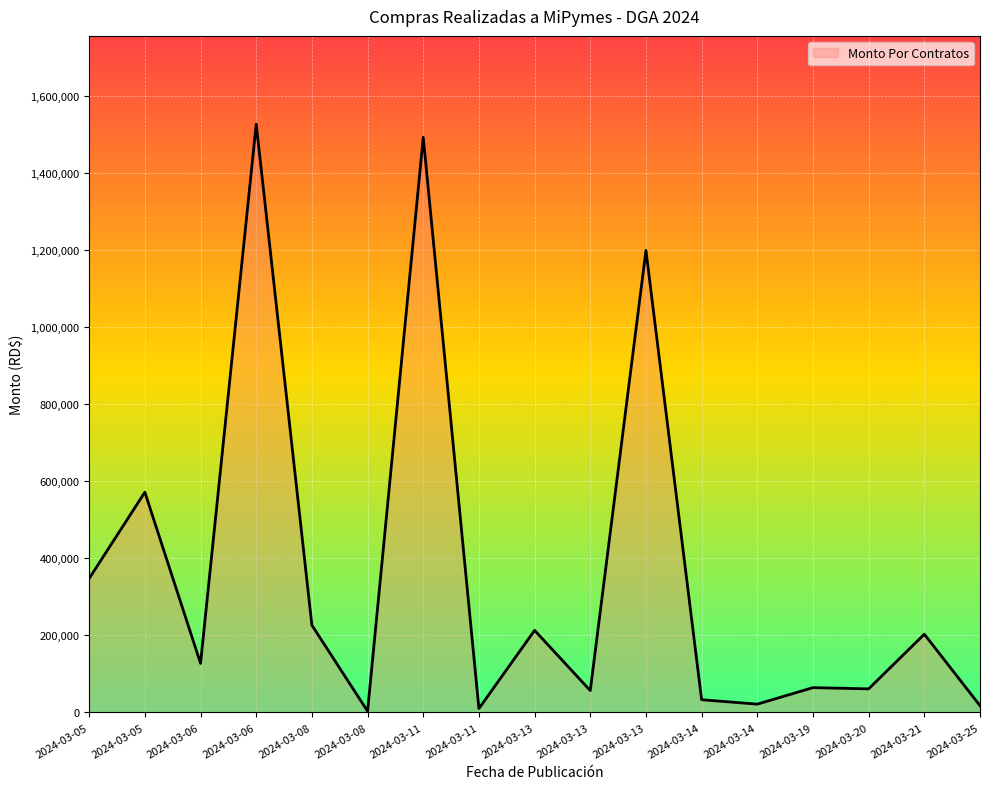

At which category does the chart reach its peak across all series?

2024-03-06